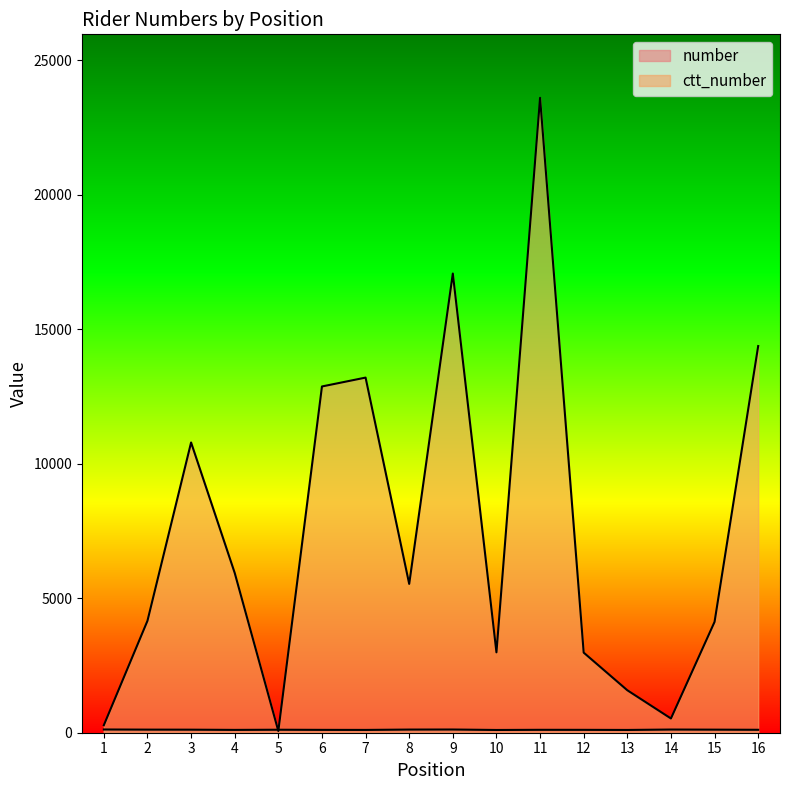

How many values in the ctt_number series exceed 5533?

7